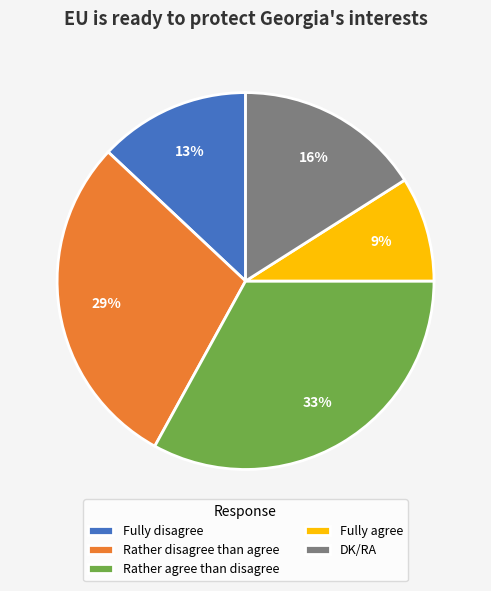

Which category has the biggest portion of the pie?

Rather agree than disagree